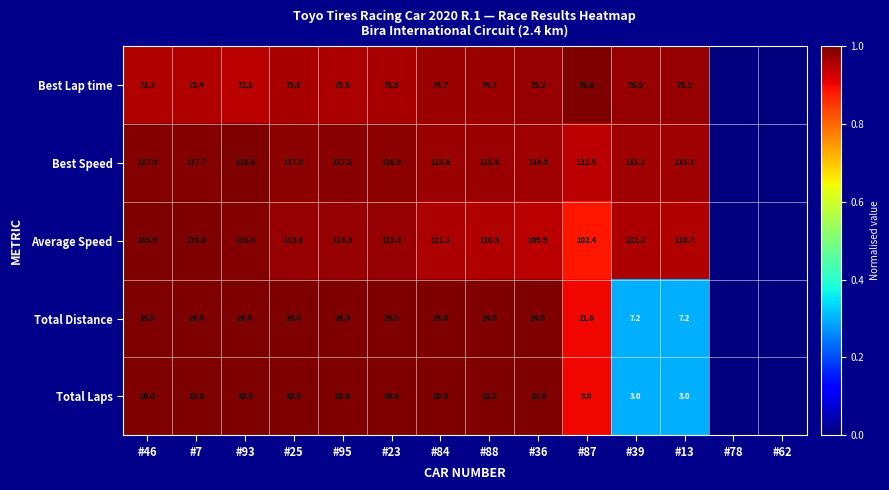

What is the spread (max minus min) of values at #39?

112.1